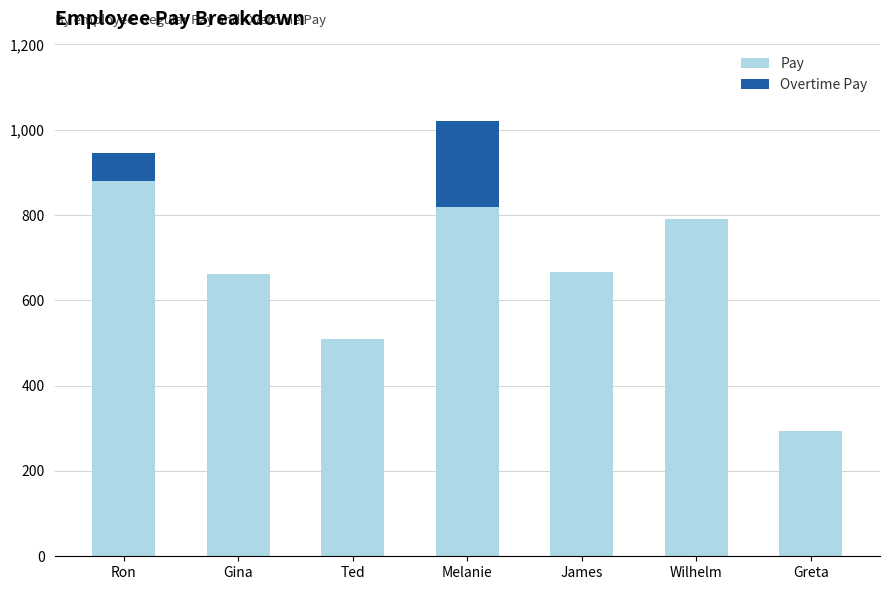

What is the approximate value of Pay at Ron?

880.0